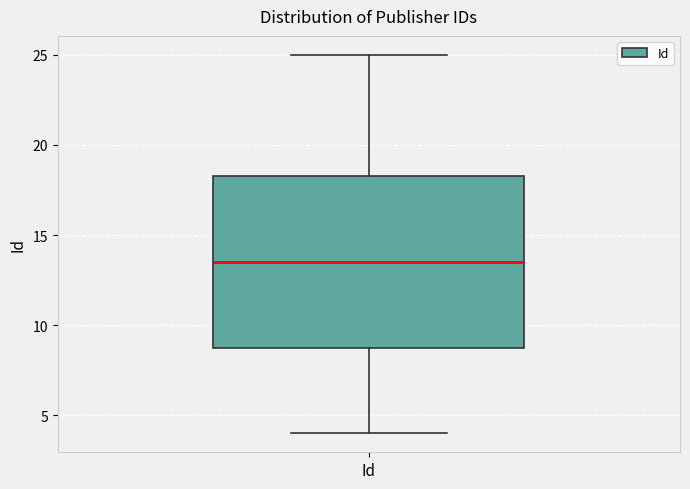

Where does the upper whisker of the box for Id end on the y-axis? The values are not printed on the chart, so give them approximately, as read against the axis.

25.0